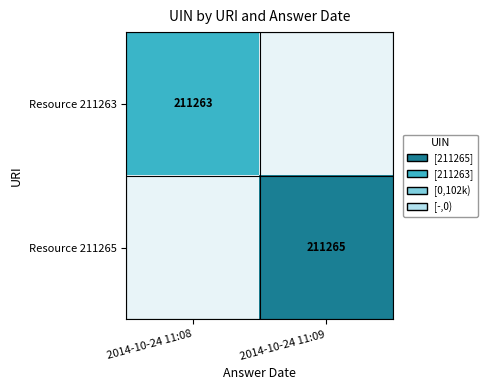

Is the value of Resource 211263 at 2014-10-24 11:08 greater than the value of Resource 211265 at 2014-10-24 11:09?

No